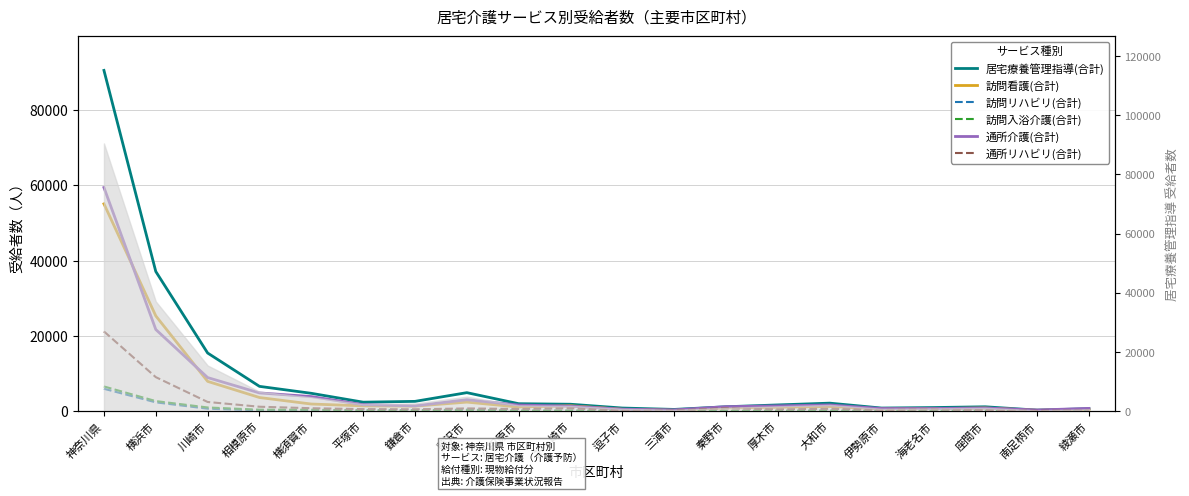

At how many categories does at least one series exceed 29350?

2